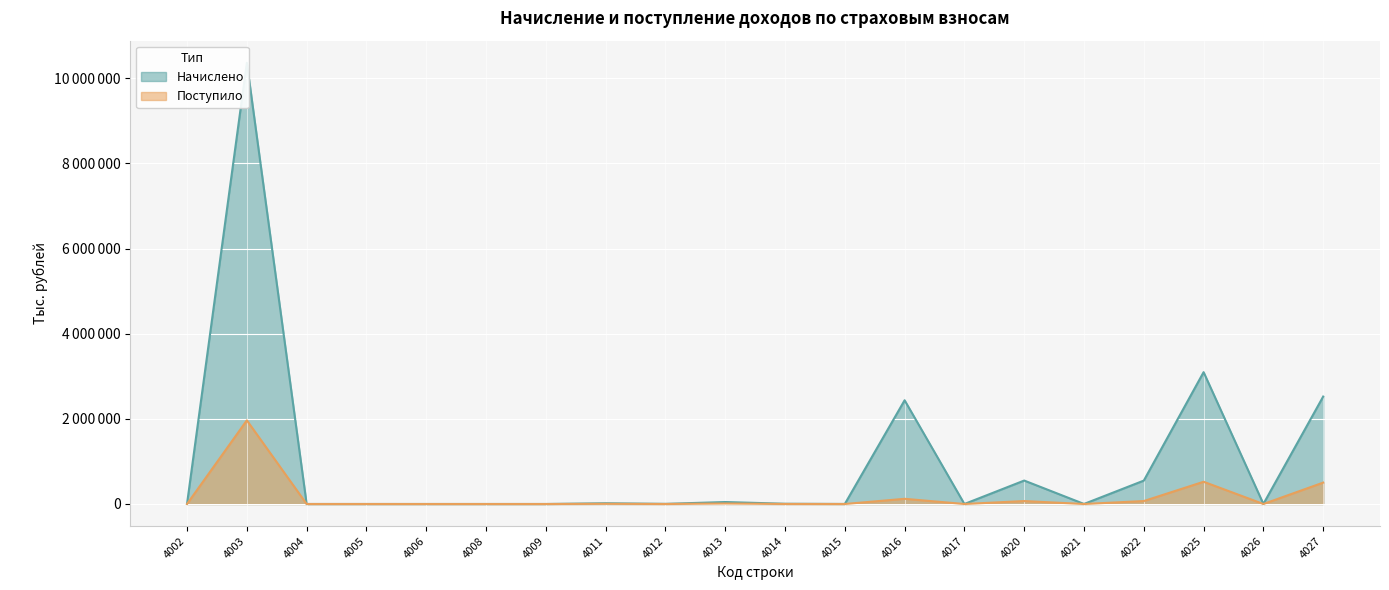

What is the difference between the Начислено values at 4011 and 4012?

14238